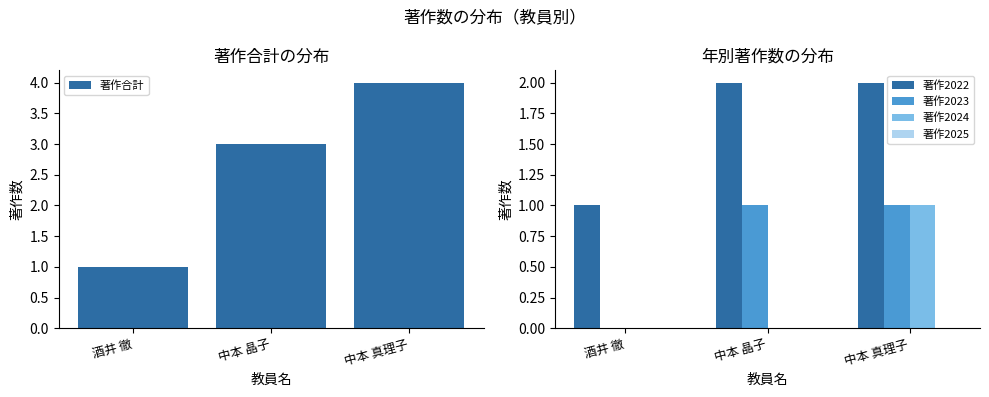

At which label does 著作2022 reach its peak?

中本 晶子